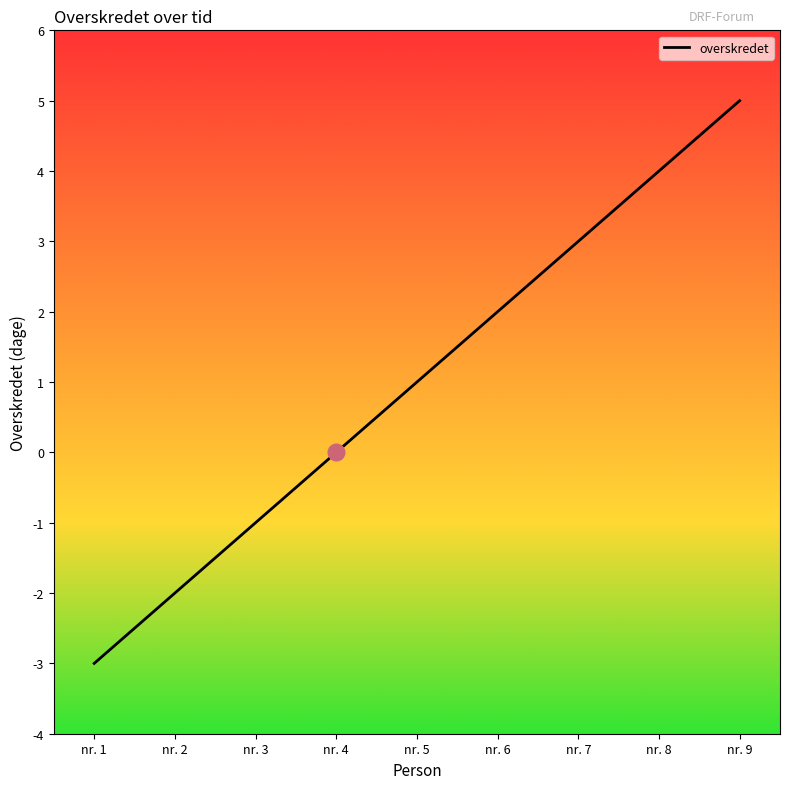

How many lines are shown in the chart?

1